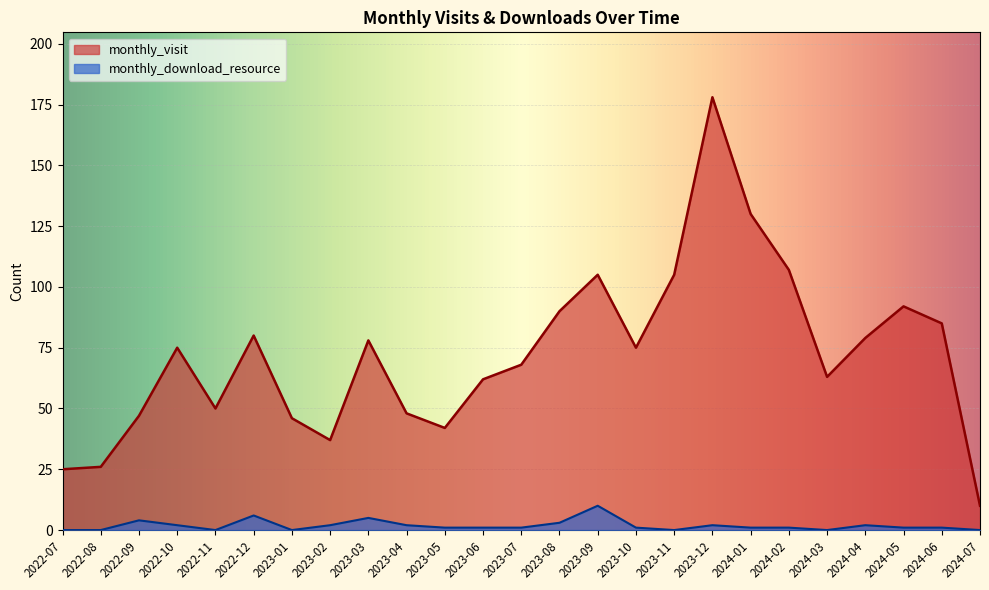

At which label is monthly_download_resource closest to 5?

2023-03